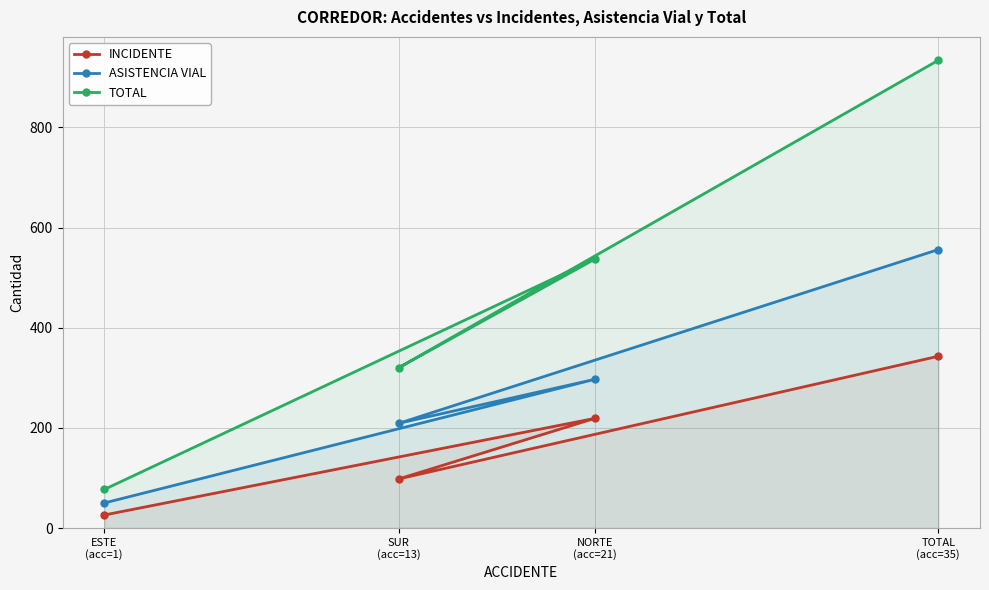

What is the value of the TOTAL point at the 3rd from the left?

537